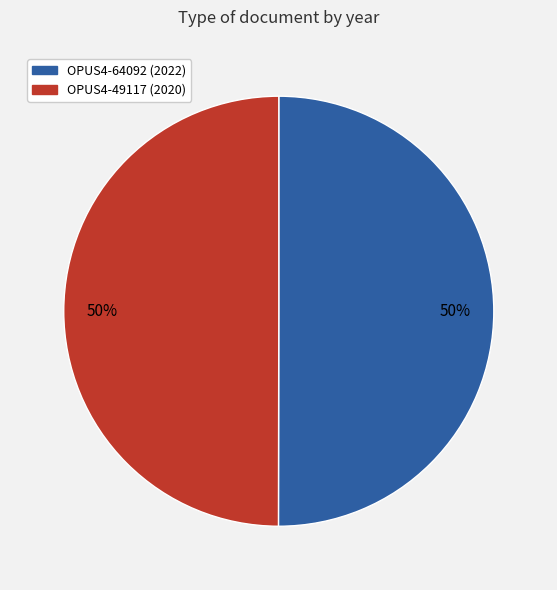

Combined, do OPUS4-49117 (2020) and OPUS4-64092 (2022) account for over 50%?

Yes